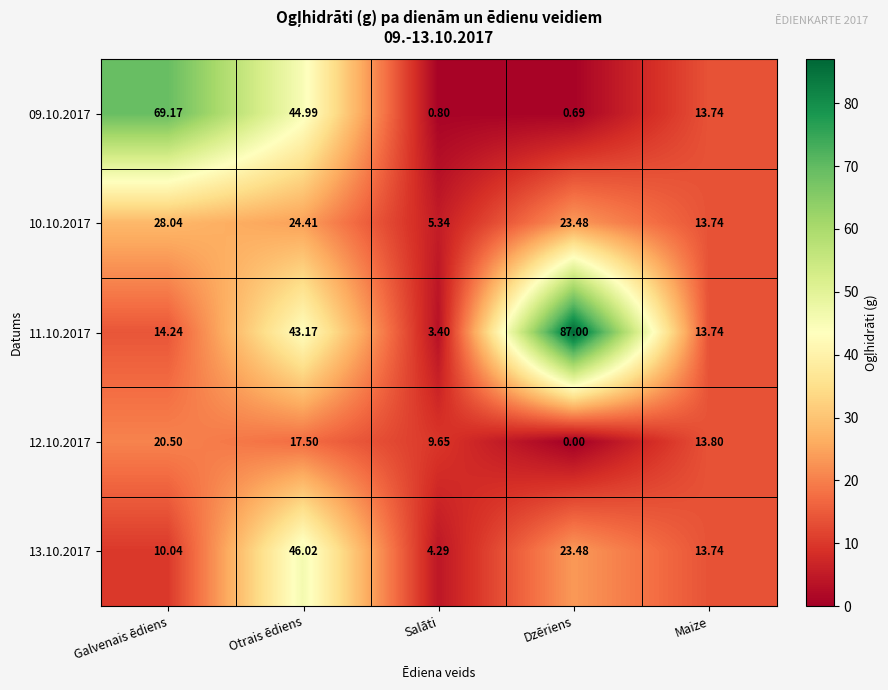

Is the value of 10.10.2017 at Salāti greater than the value of 12.10.2017 at Dzēriens?

Yes